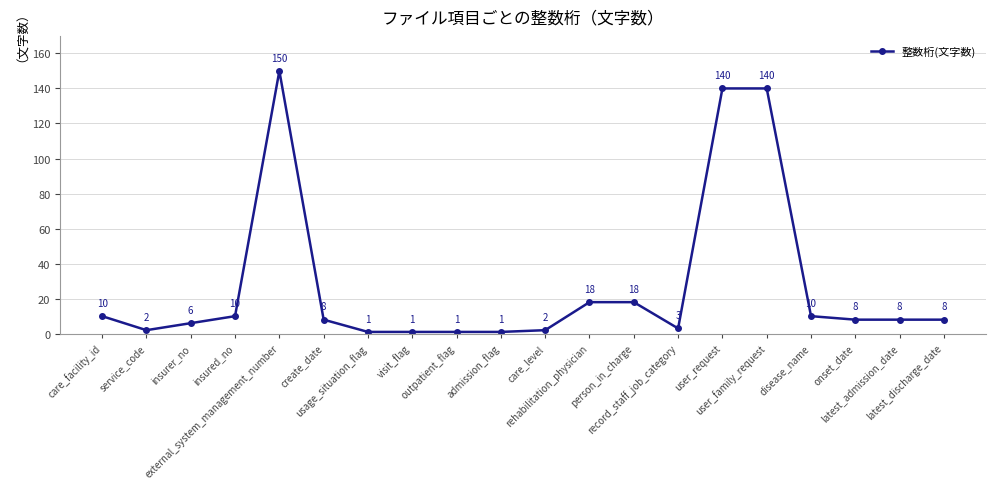

What is the greatest value displayed?

150